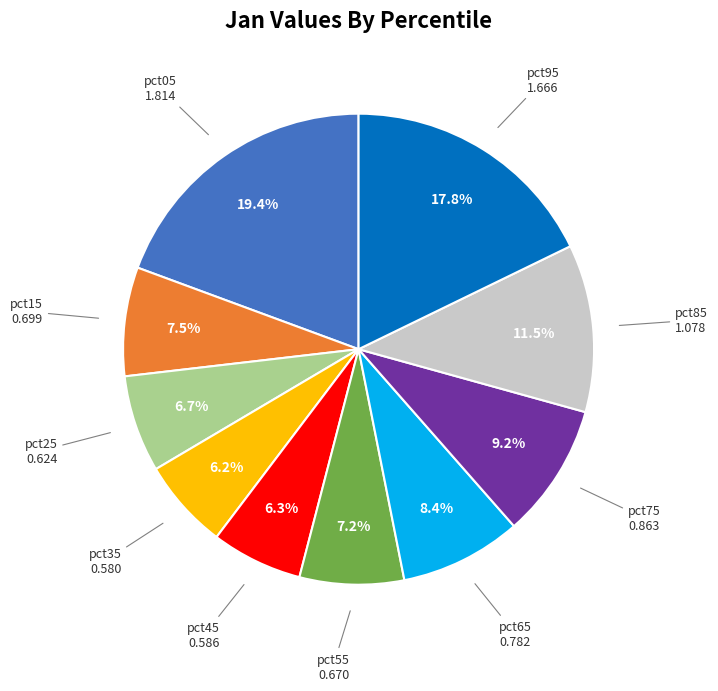

Is there any slice that represents more than half of the pie?

No